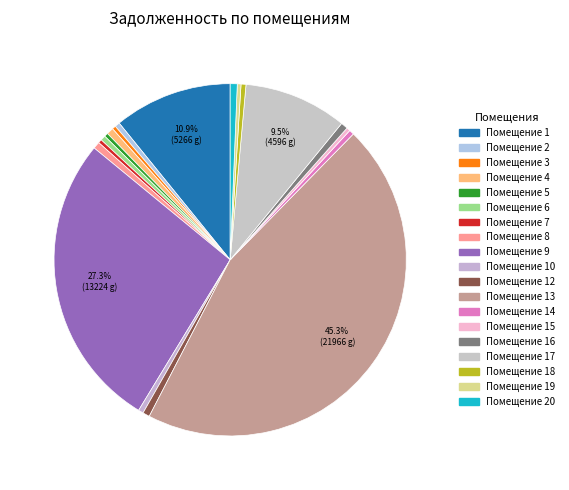

Is there any slice that represents more than half of the pie?

No